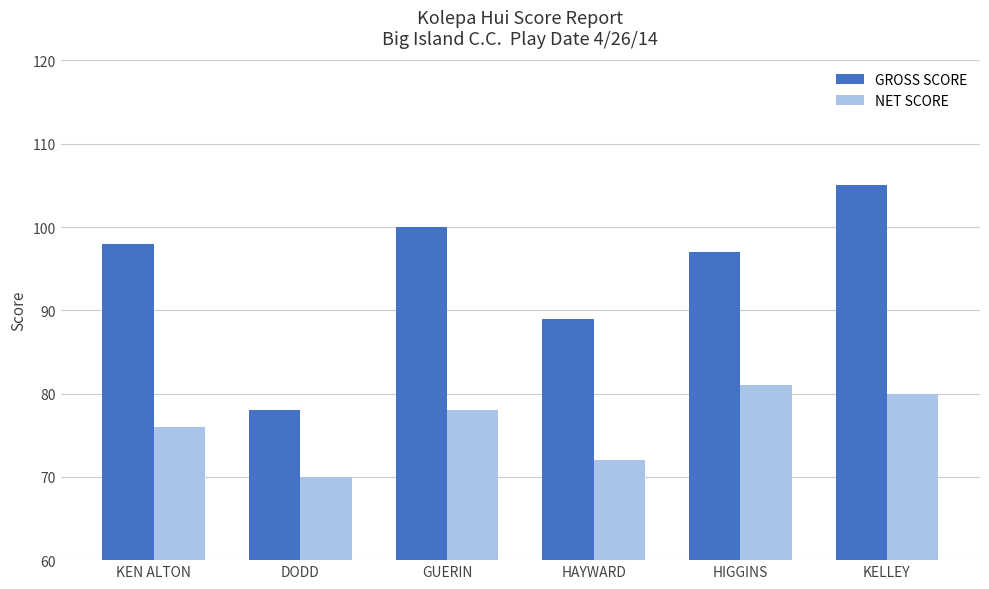

At which label is GROSS SCORE closest to 91?

HAYWARD